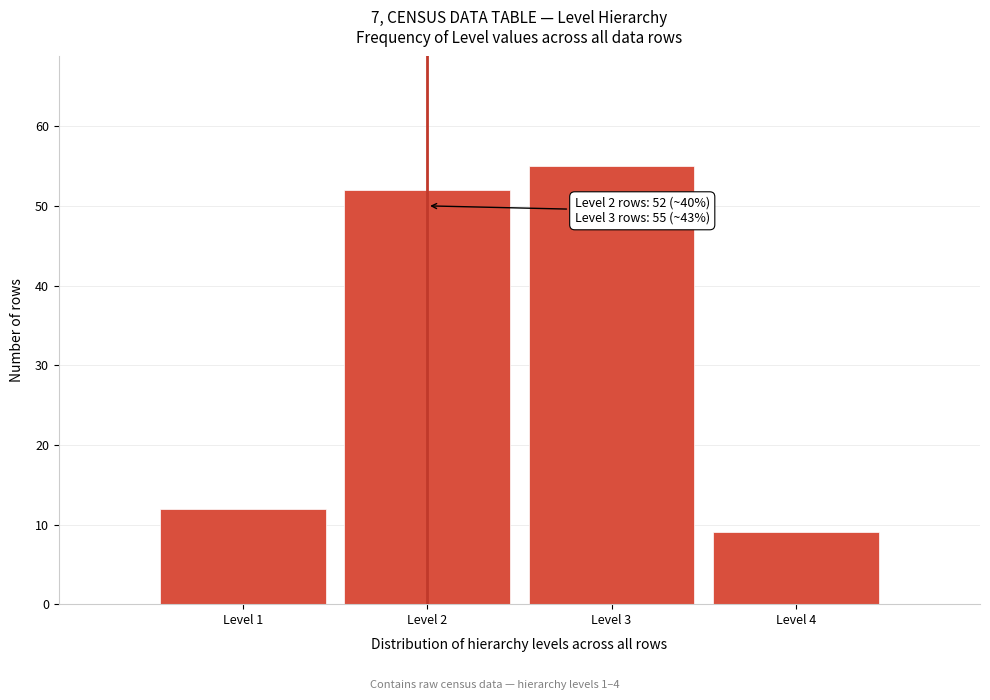

Reading left to right, transcribe all the data shown in this chart.

Level 1=12	Level 2=52	Level 3=55	Level 4=9